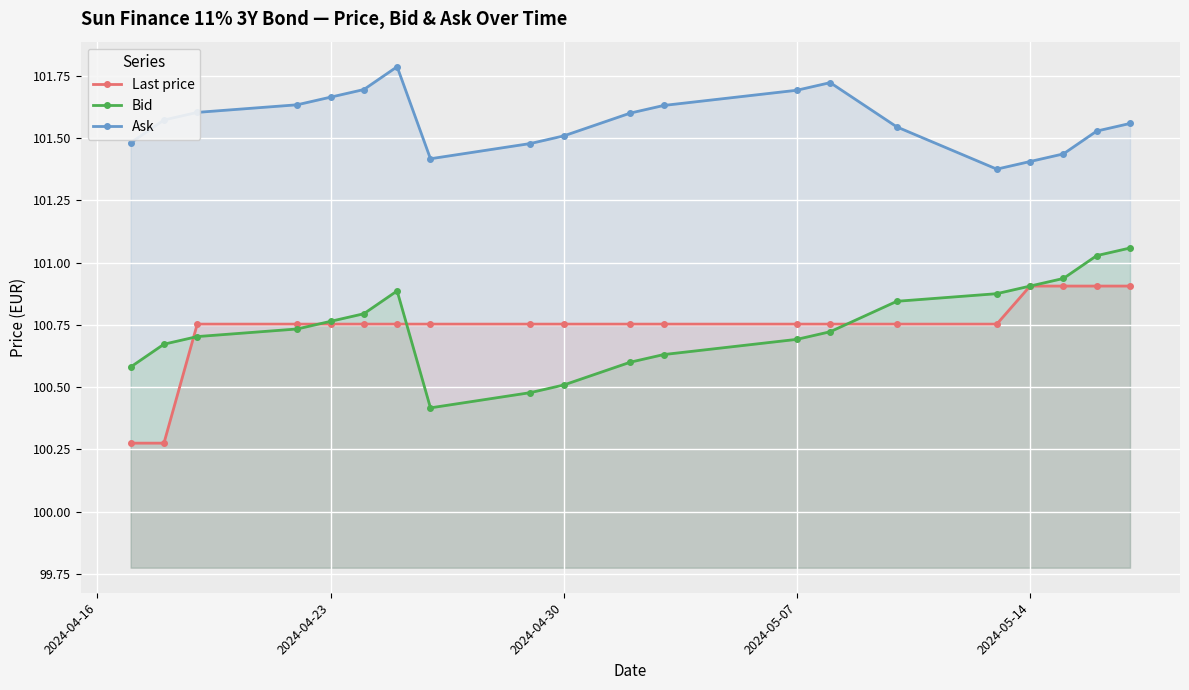

Count the Ask values in the range 101 to 102.

20